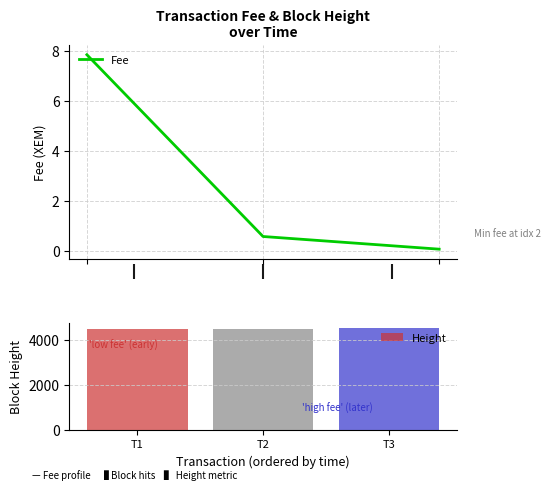

What is the highest value of the Fee series?

7.8